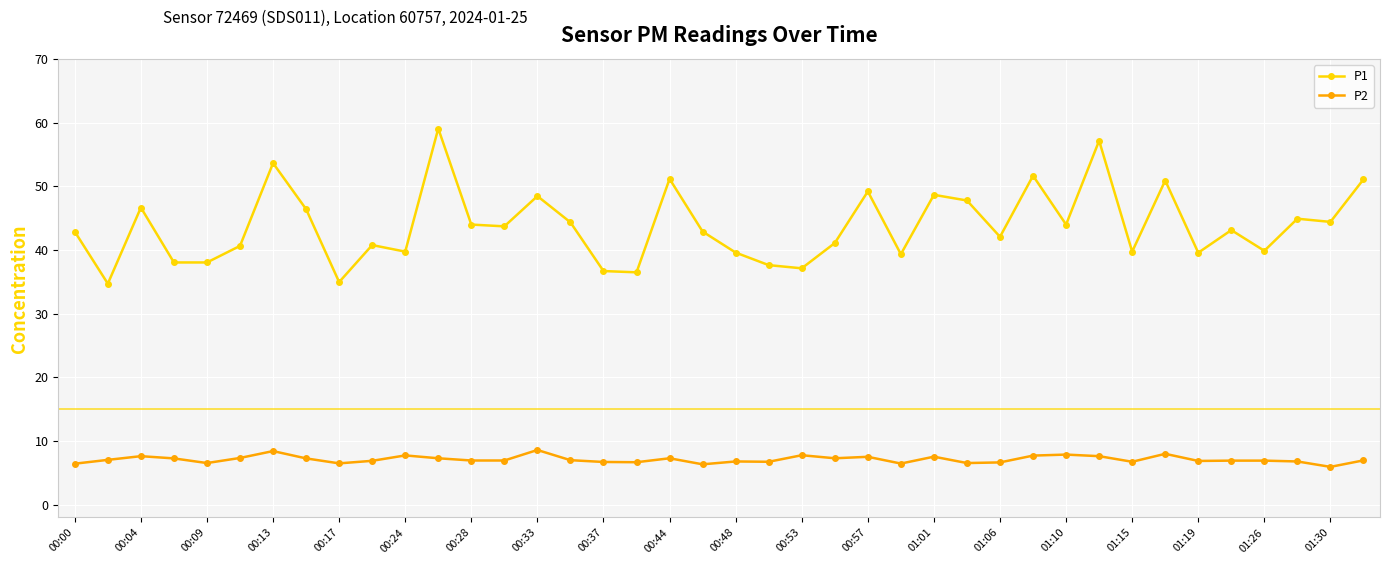

What is the value of the P1 point at the 35th from the left?

39.6